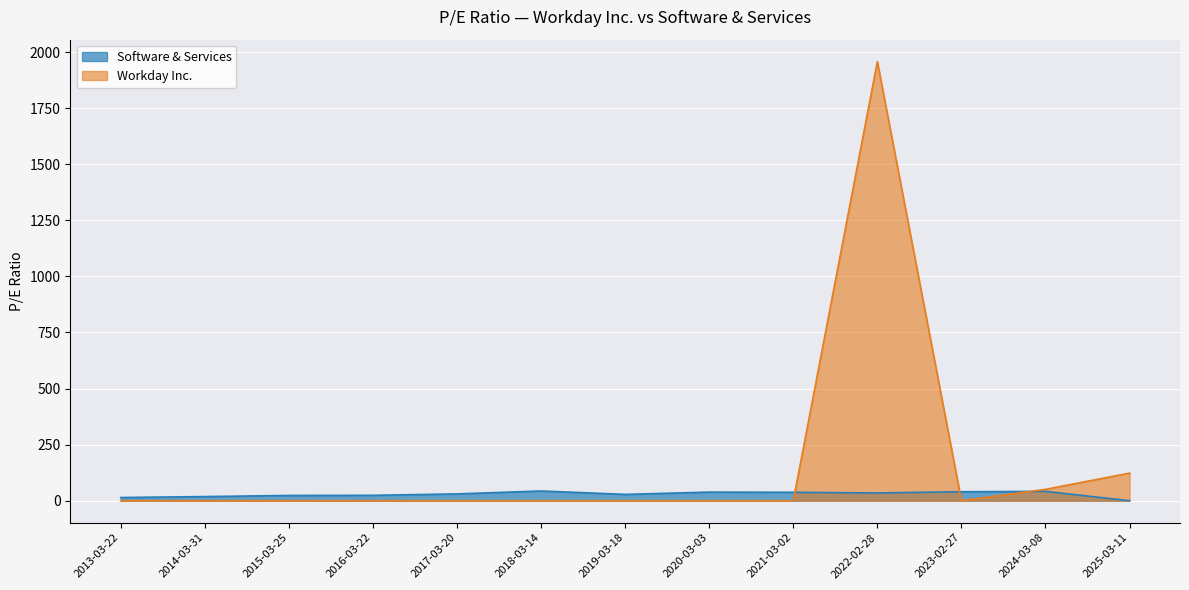

Where do Software & Services and Workday Inc. first cross each other?

2021-03-02 and 2022-02-28